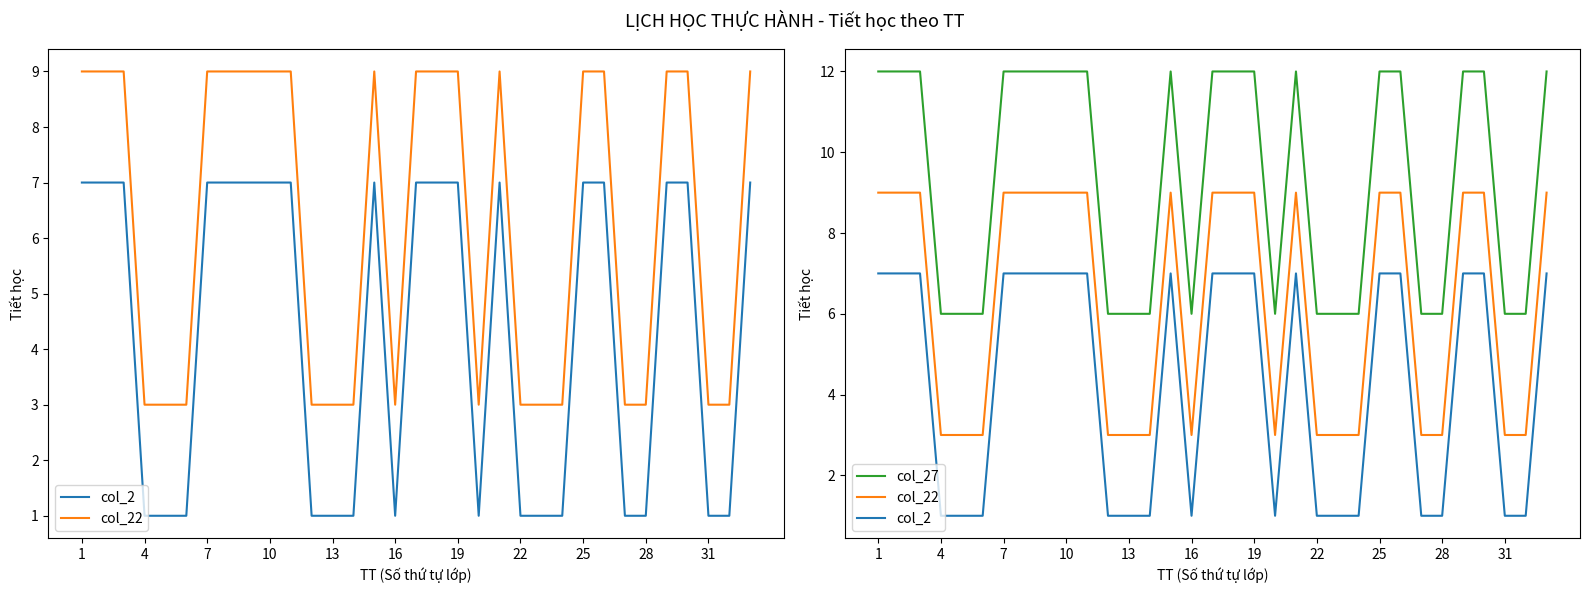

Is the value of col_27 at 14 greater than the value of col_22 at 4?

Yes